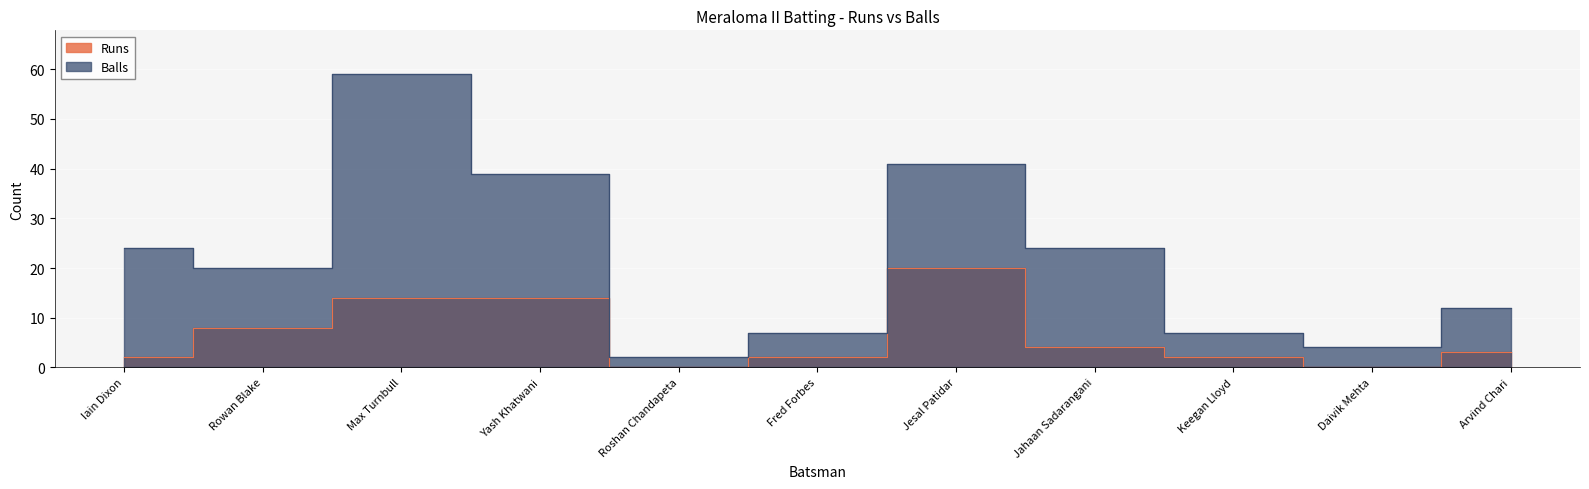

What is the label of the 5th point from the right?

Jesal Patidar